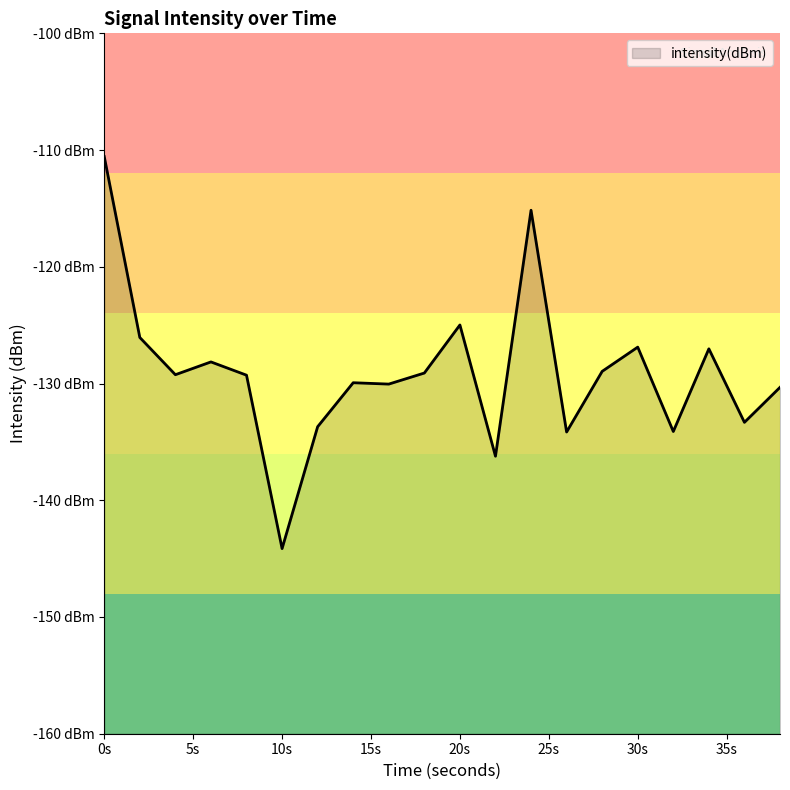

Reading right to left, transcribe all the data shown in this chart.

-130.3	-133.3	-127.0	-134.1	-126.9	-129.0	-134.2	-115.2	-136.2	-125.0	-129.1	-130.0	-129.9	-133.7	-144.1	-129.3	-128.1	-129.2	-126.1	-110.6